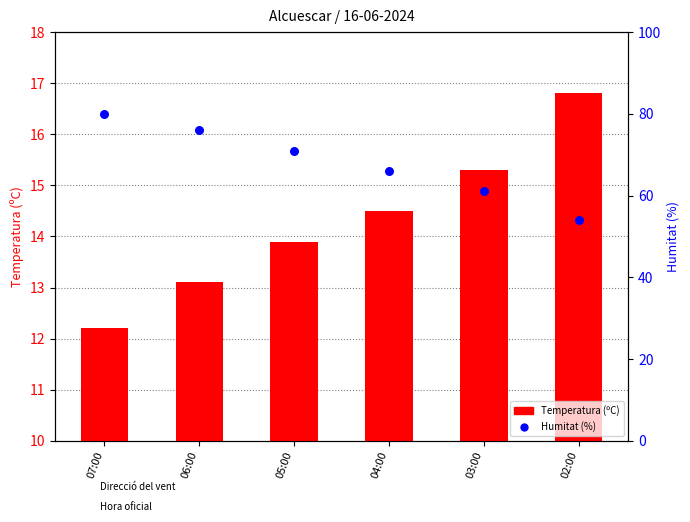

Which series has the largest total across all categories?

Humitat (%)